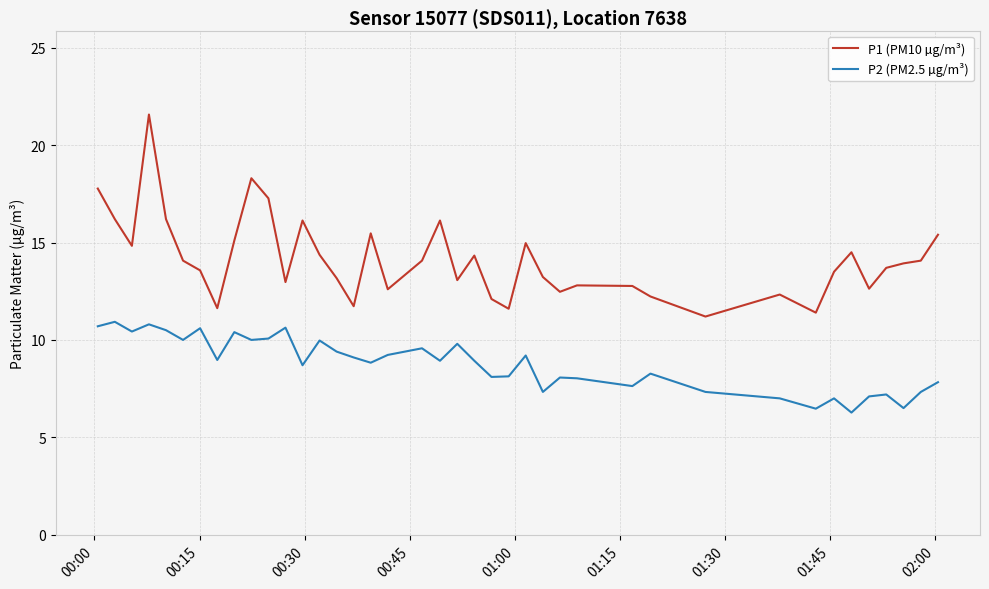

What is the difference between the maximum and minimum values in the P1 (PM10 µg/m³) series?

10.4